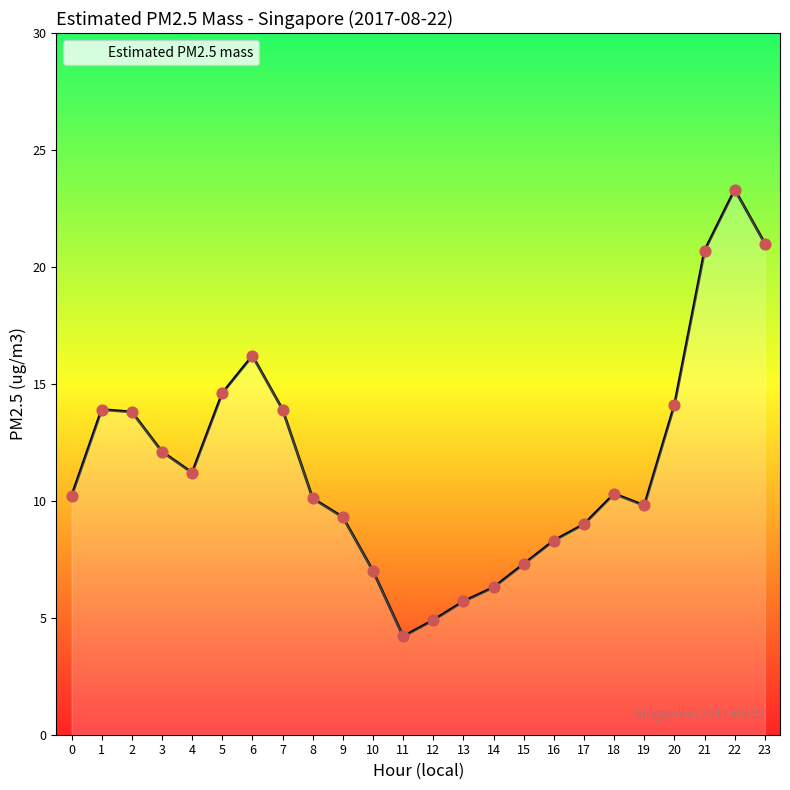

What is the change in value from 7 to 10?

-6.9